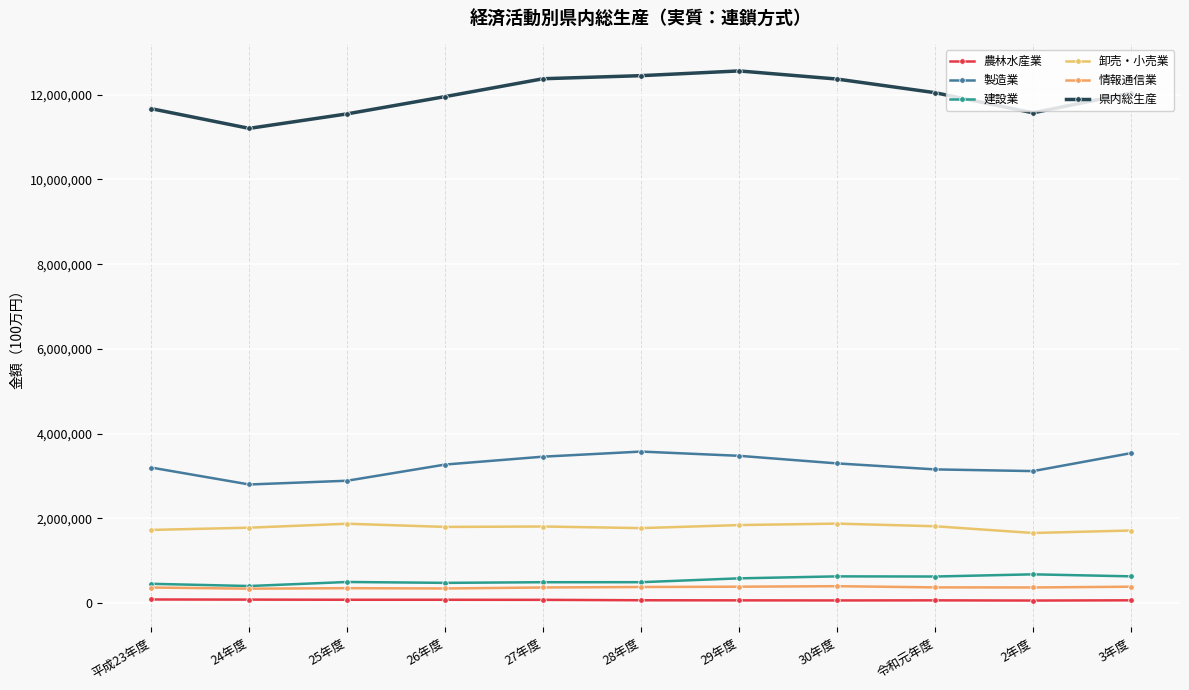

What are all the series names shown in the legend?

農林水産業, 製造業, 建設業, 卸売・小売業, 情報通信業, 県内総生産